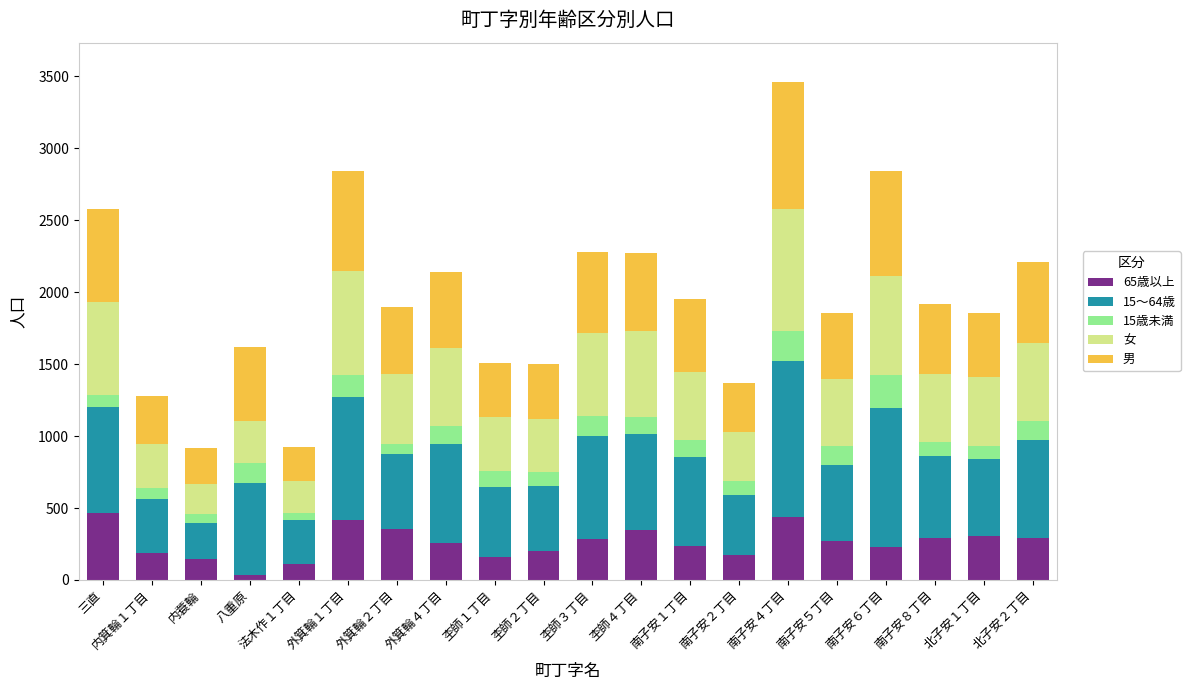

At which label does 65歳以上 reach its minimum?

八重原